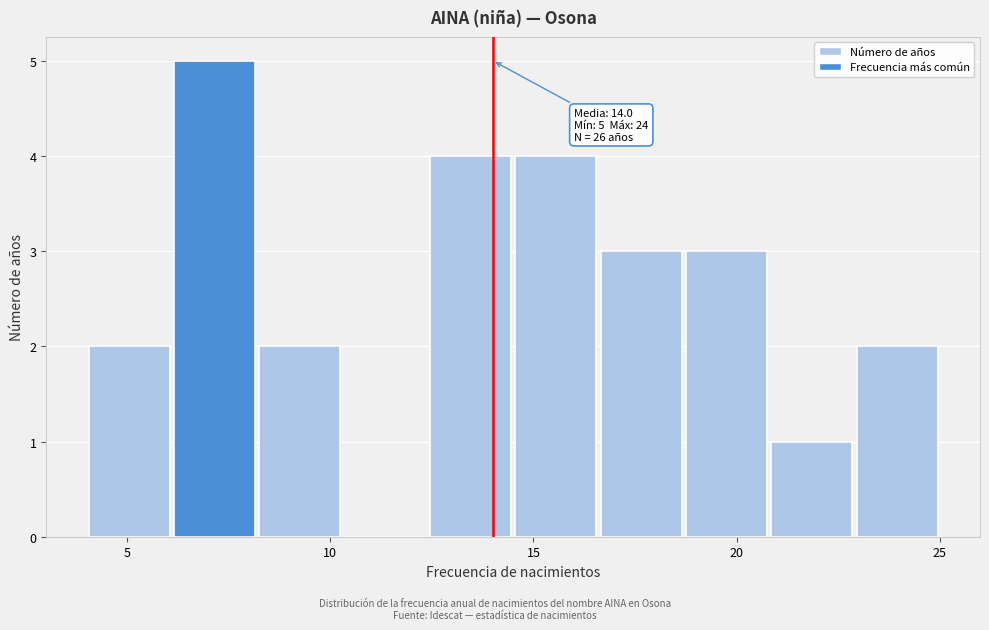

Which range on the x-axis has the tallest bar?

6.1 to 8.2